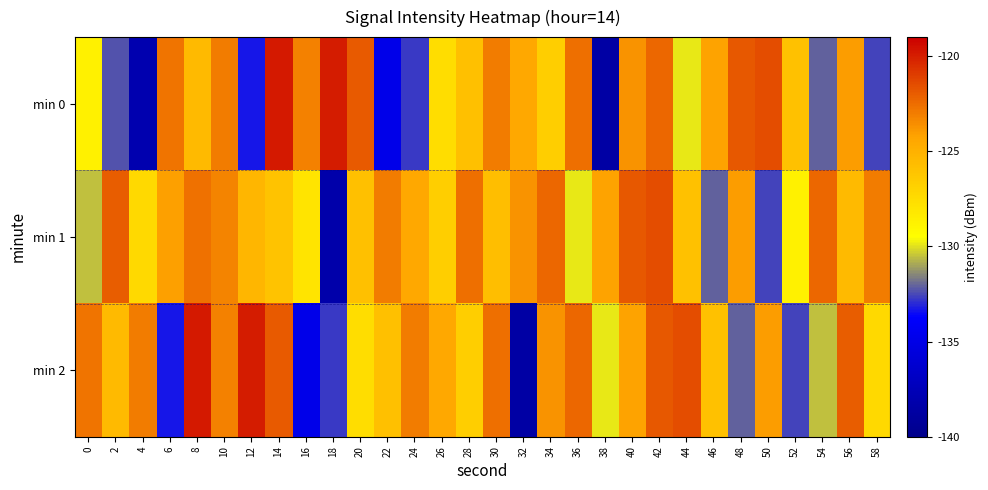

Rank the series by their average value, from lowest to highest.

min 0, min 2, min 1